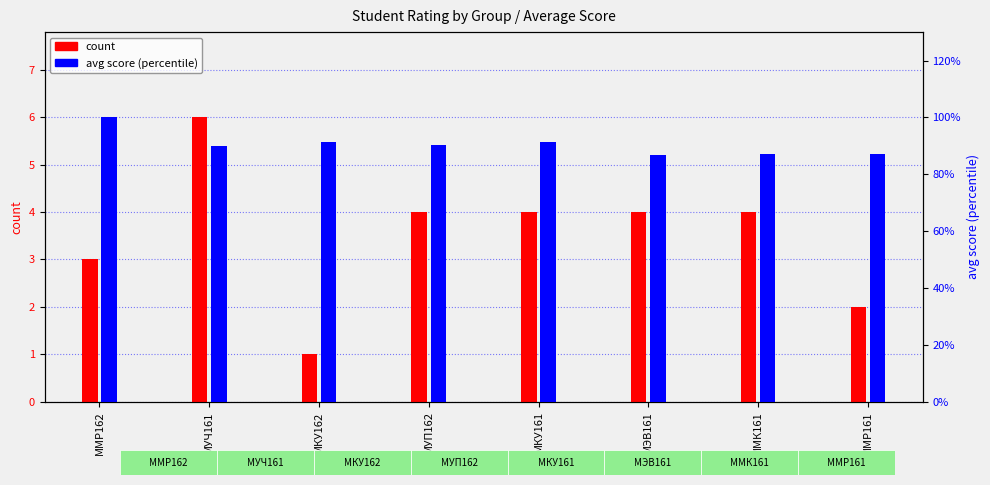

What is the maximum value shown in the chart?

6.0